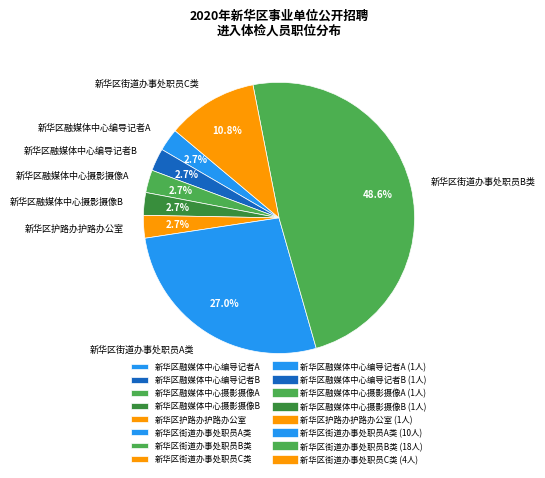

Is it true that 新华区街道办事处职员C类 is 1% of the pie?

False